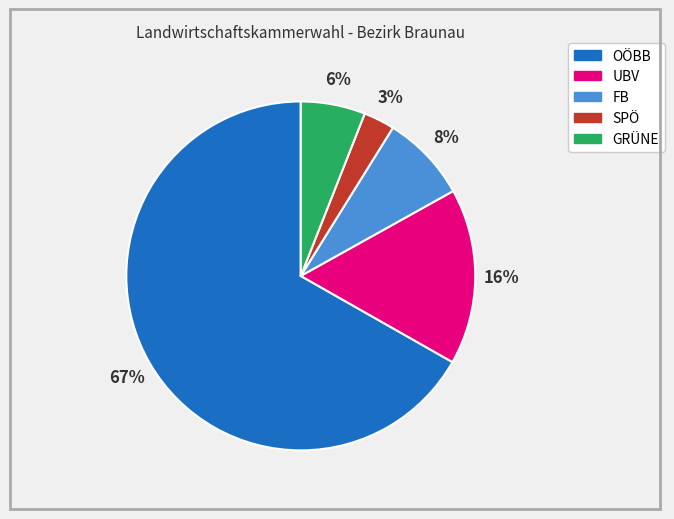

Is it true that FB is 22% of the pie?

False